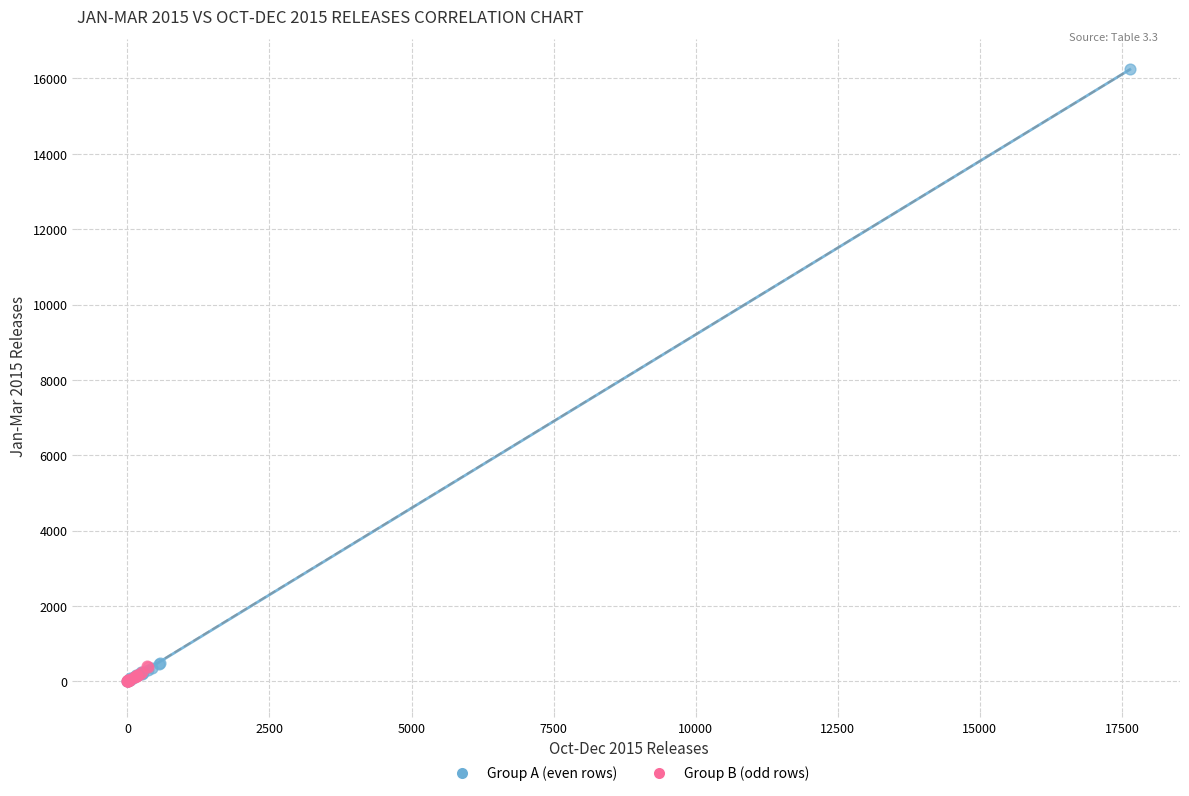

Which series reaches the maximum Y coordinate?

Group A (even rows)